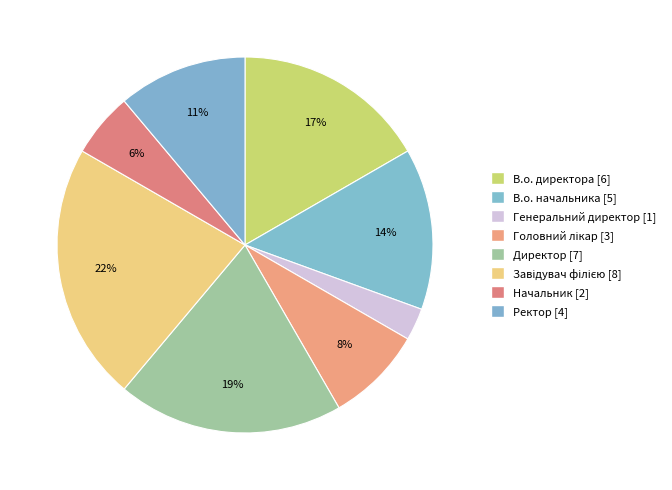

Is there a majority slice in this chart?

No